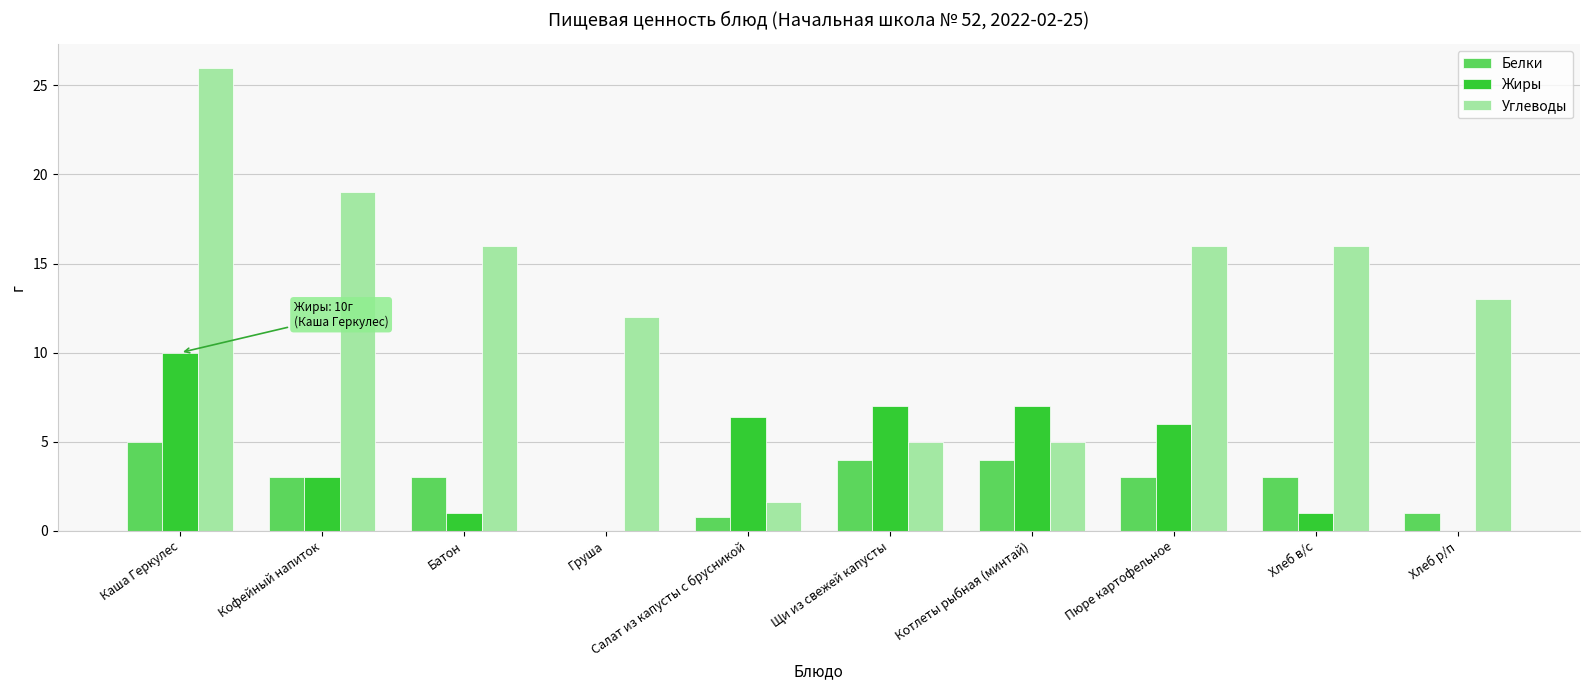

Does the chart contain stacked bars?

No